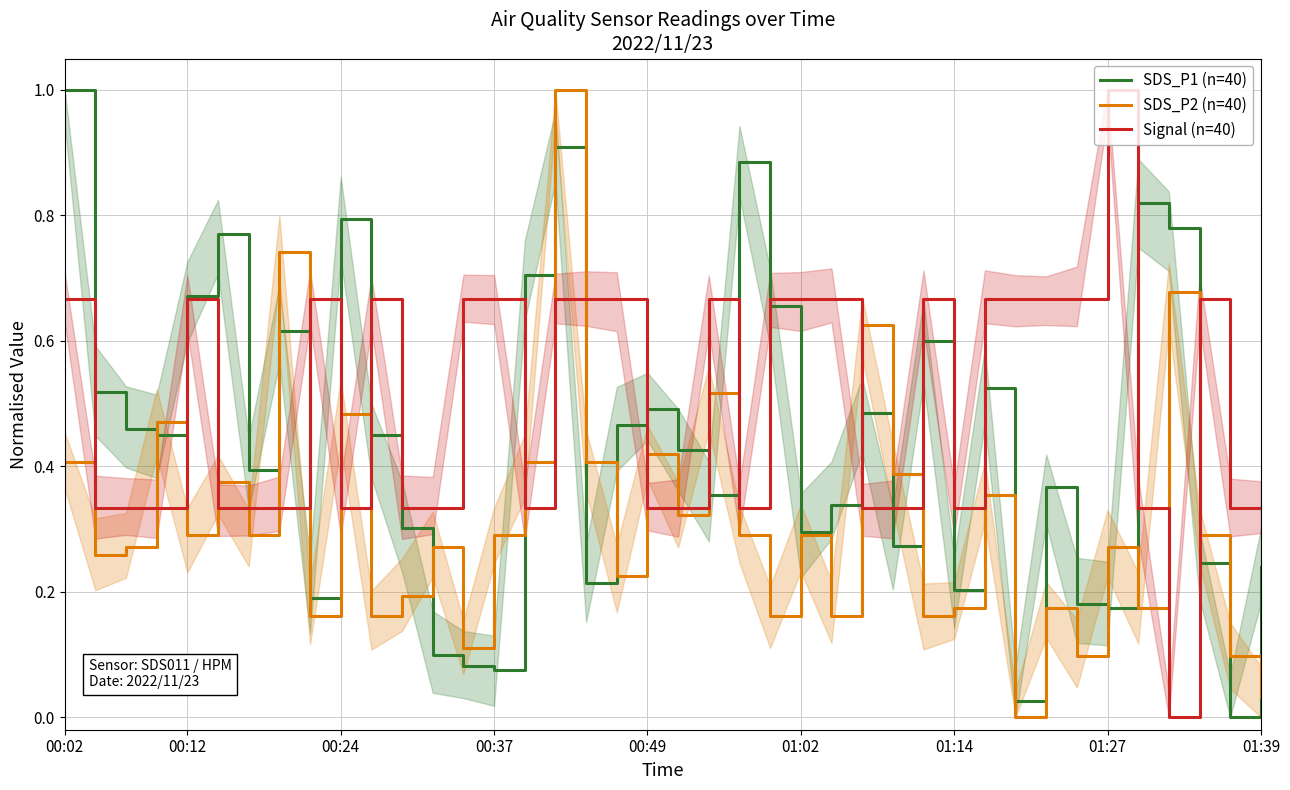

What is the difference between the second highest and minimum values in the SDS_P1 (n=40) series?

0.9